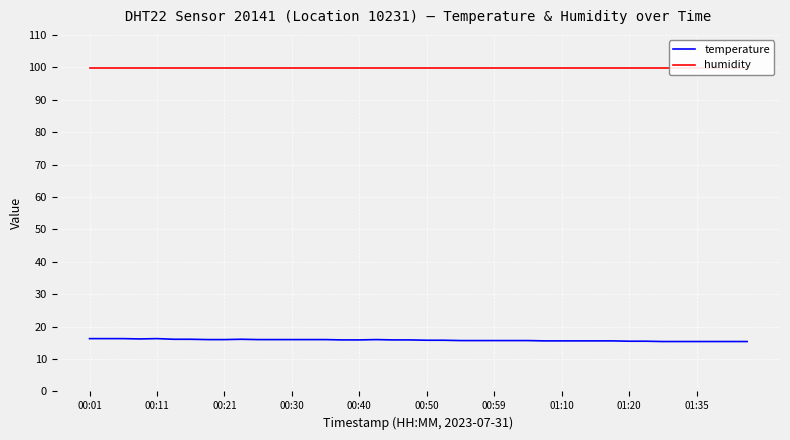

Rank the series by their maximum value, from highest to lowest.

humidity, temperature